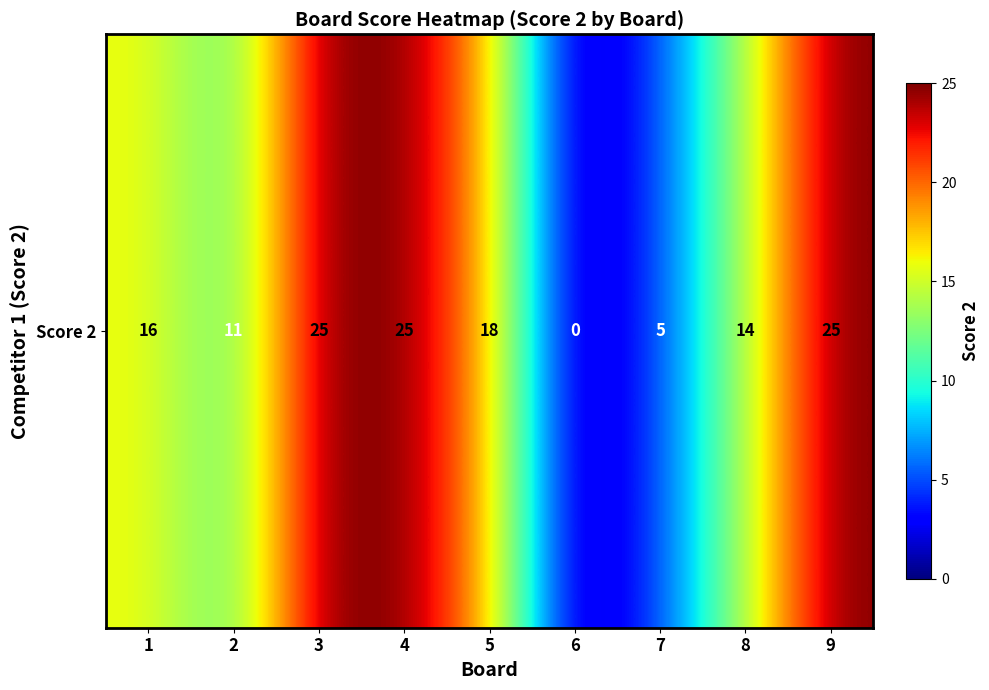

What is the sum of the values at 6 and 1?

16